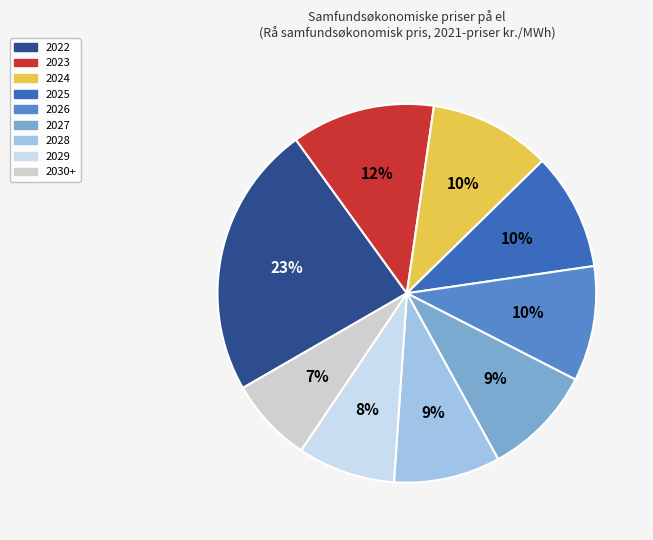

How many segments does this pie chart have?

9